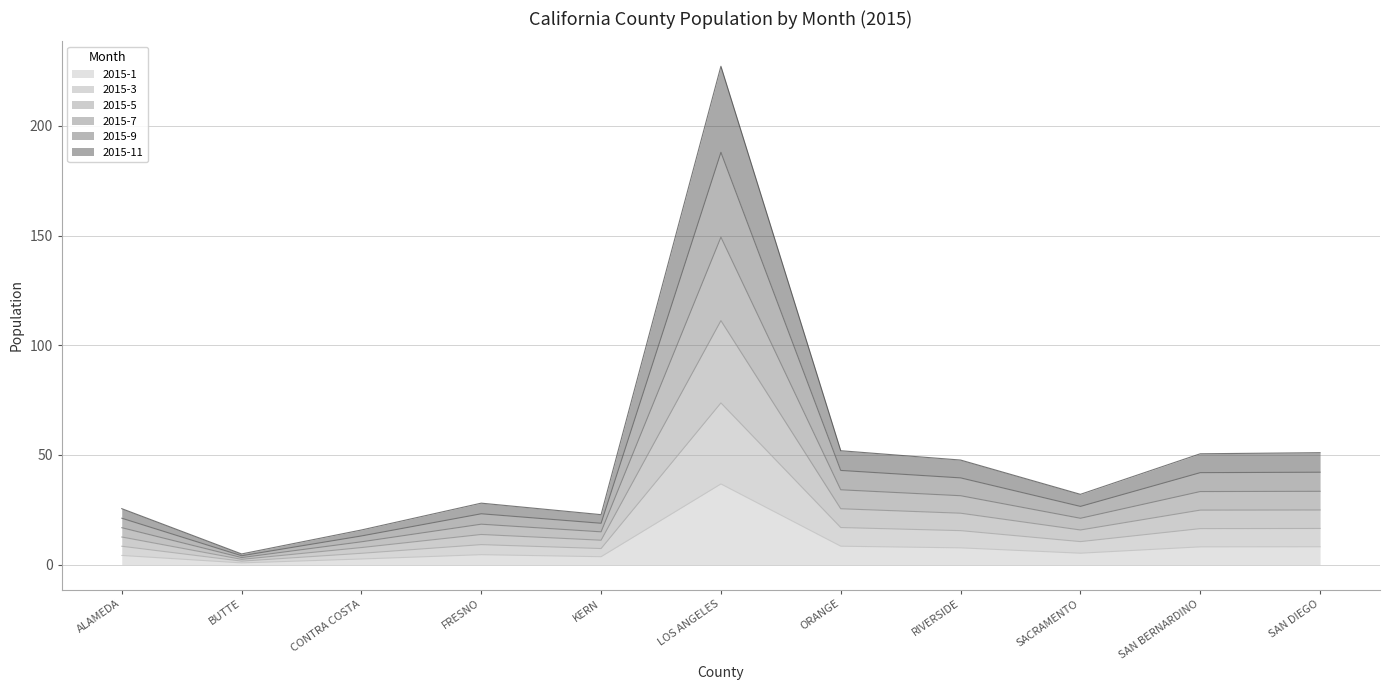

At which category does 2015-5 reach its first local valley?

BUTTE